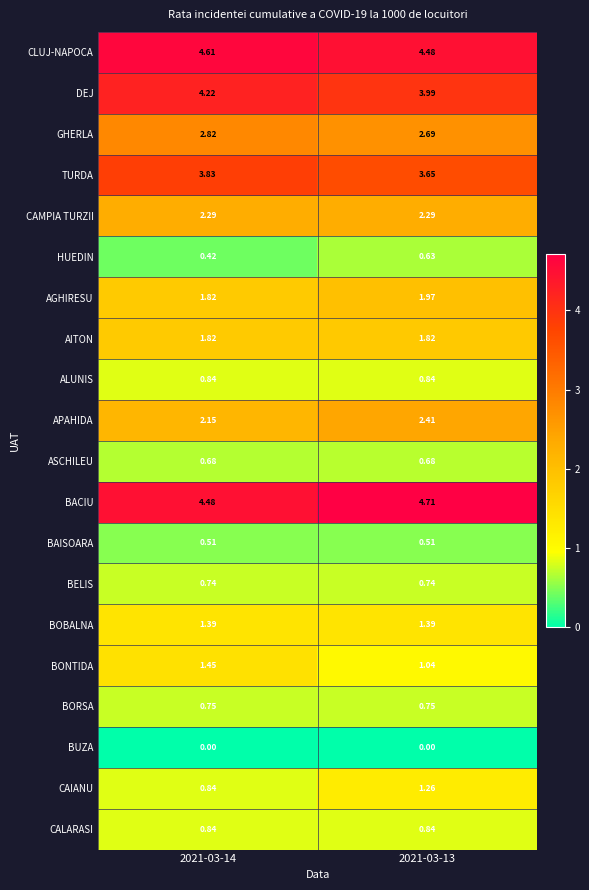

Is the value of ALUNIS at 2021-03-13 greater than the value of BUZA at 2021-03-13?

Yes